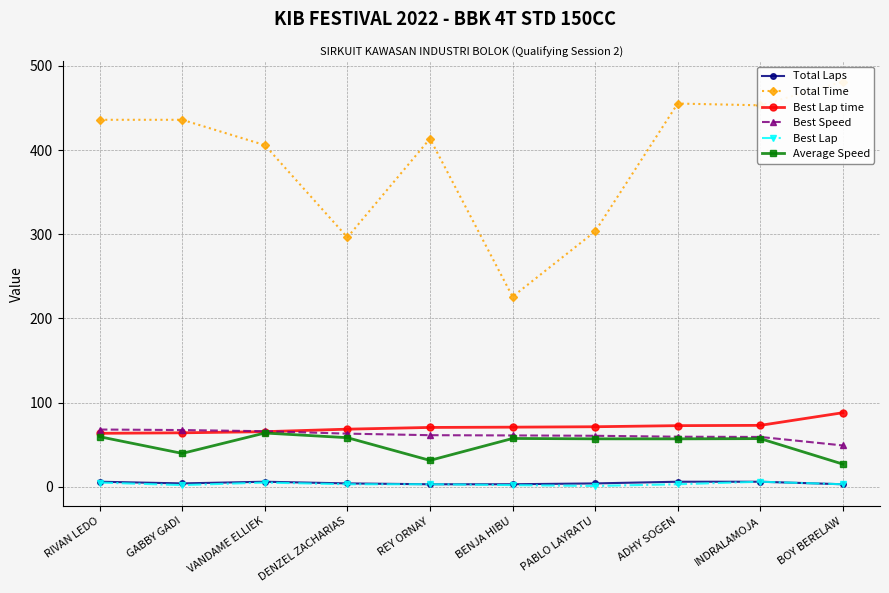

How many data points in Best Lap time are above 70?

6